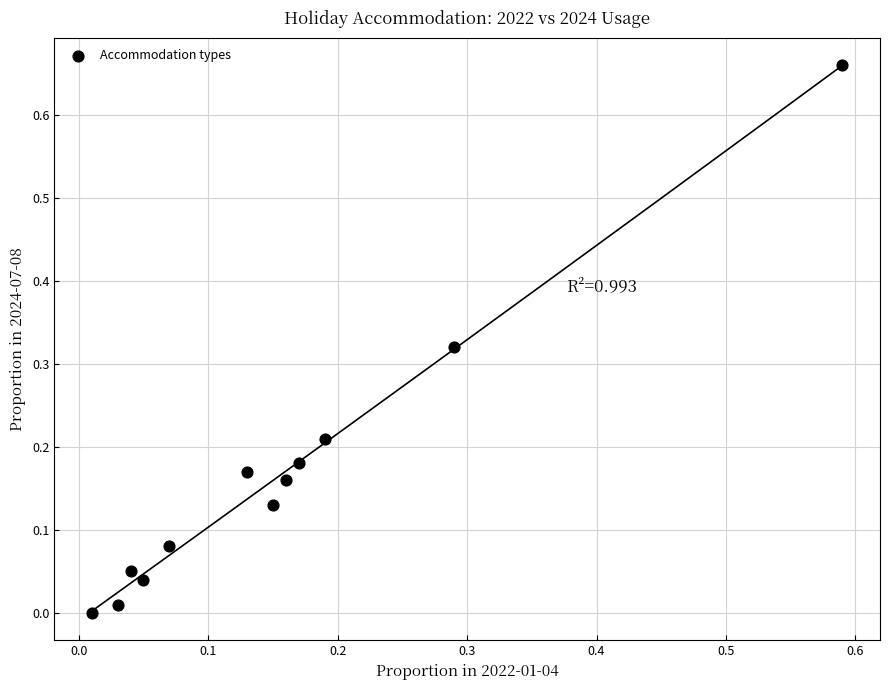

What is the range of X values (max minus min)?

0.6